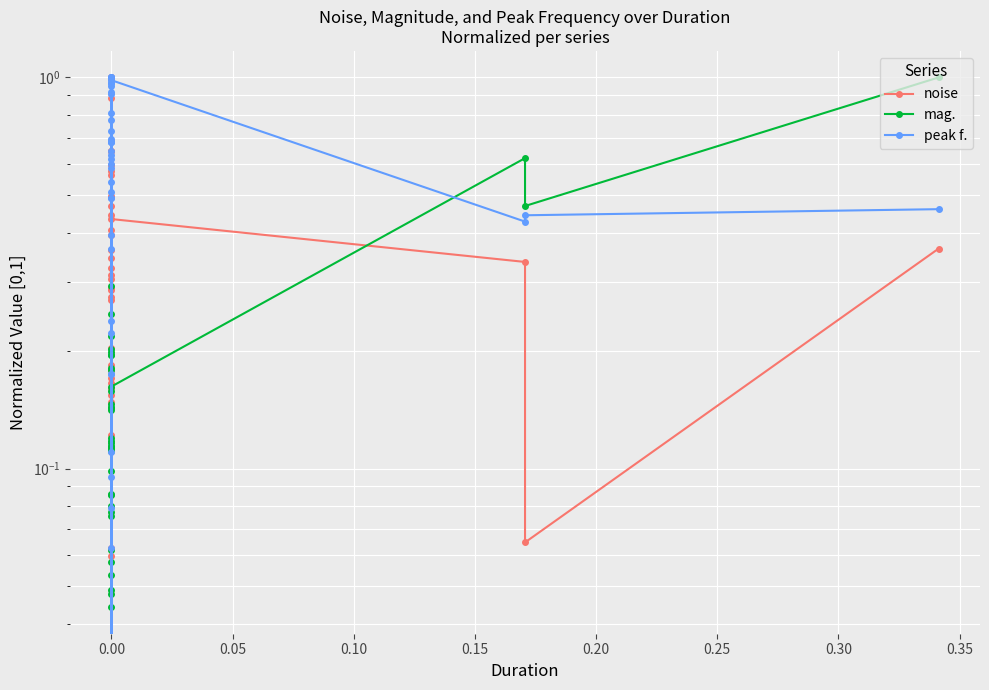

What is the maximum value shown in the chart?

1.0